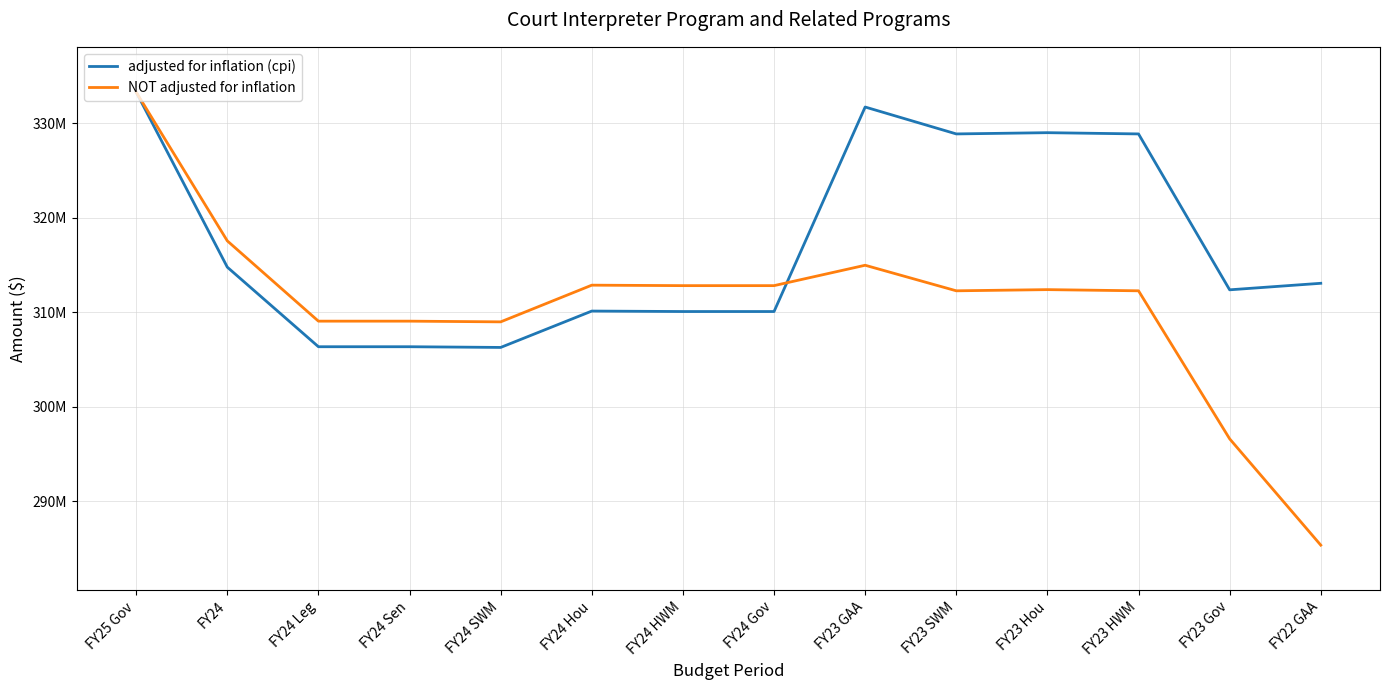

List the series in order of their overall mean, highest first.

adjusted for inflation (cpi), NOT adjusted for inflation